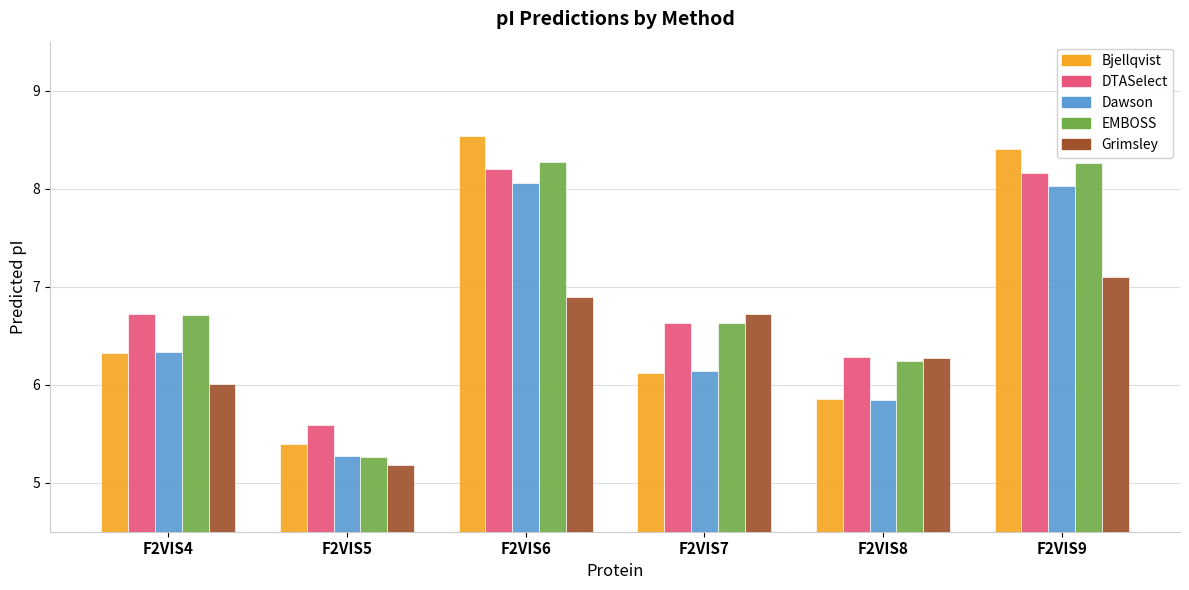

At which label does Bjellqvist reach its peak?

F2VIS6